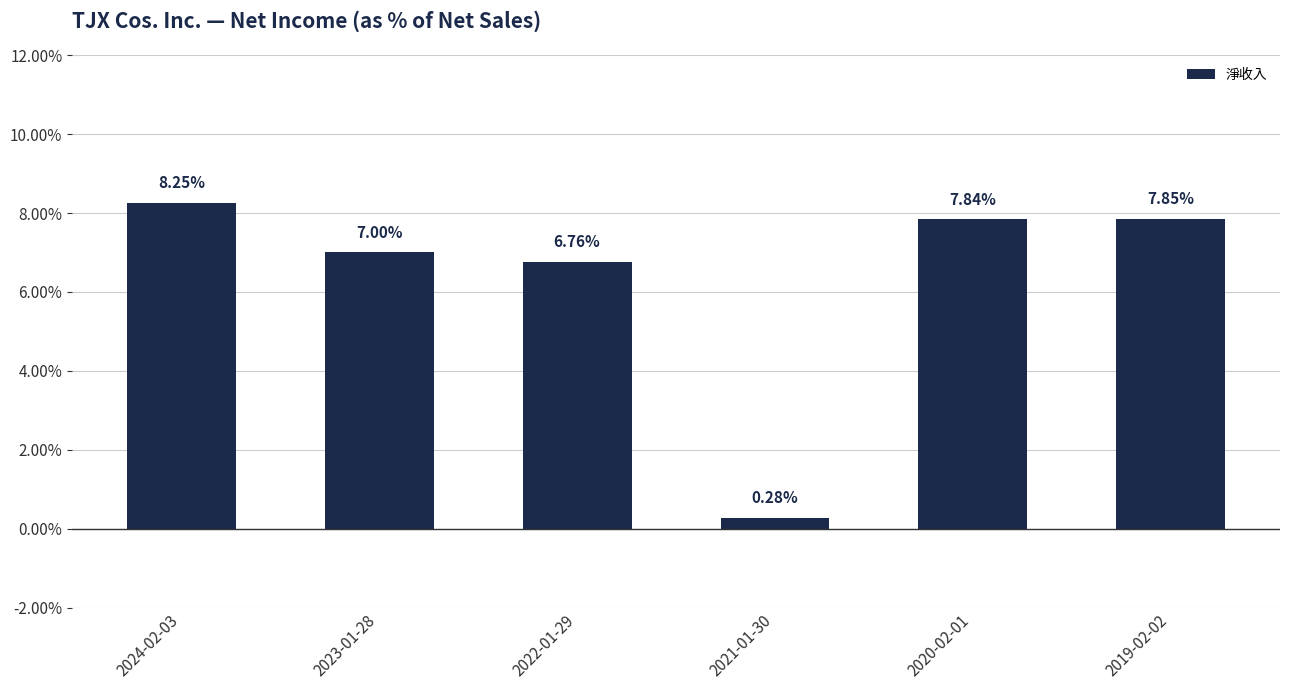

What is the label of the 1st bar from the left?

2024-02-03